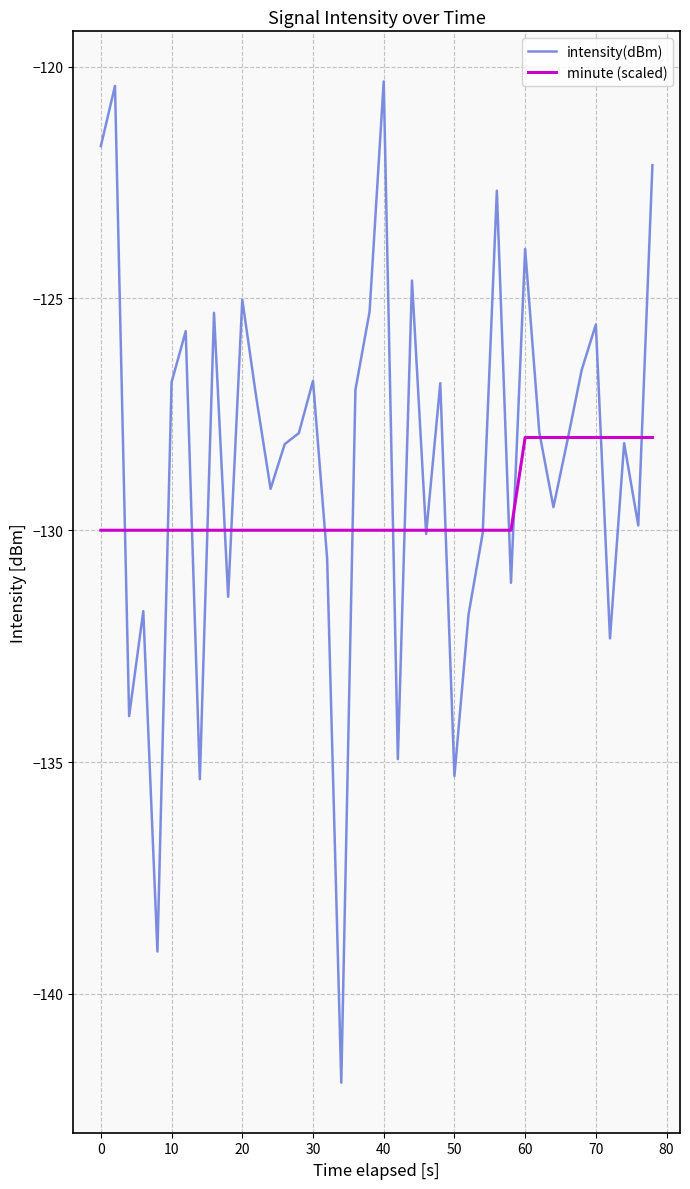

List the series in order of their peak value, lowest first.

minute (scaled), intensity(dBm)